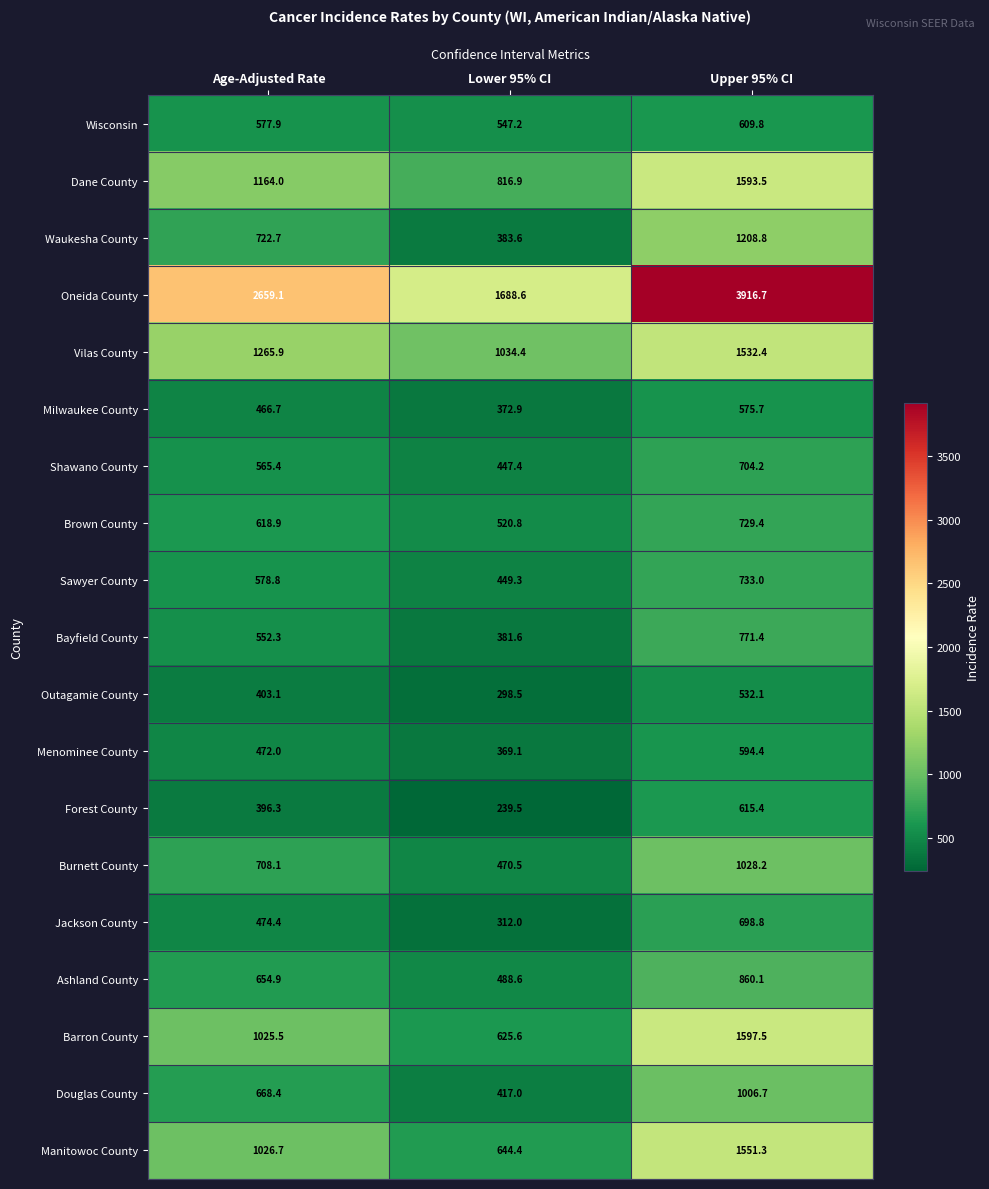

The Oneida County series shows 2659.1 at Age-Adjusted Rate. True or false?

True